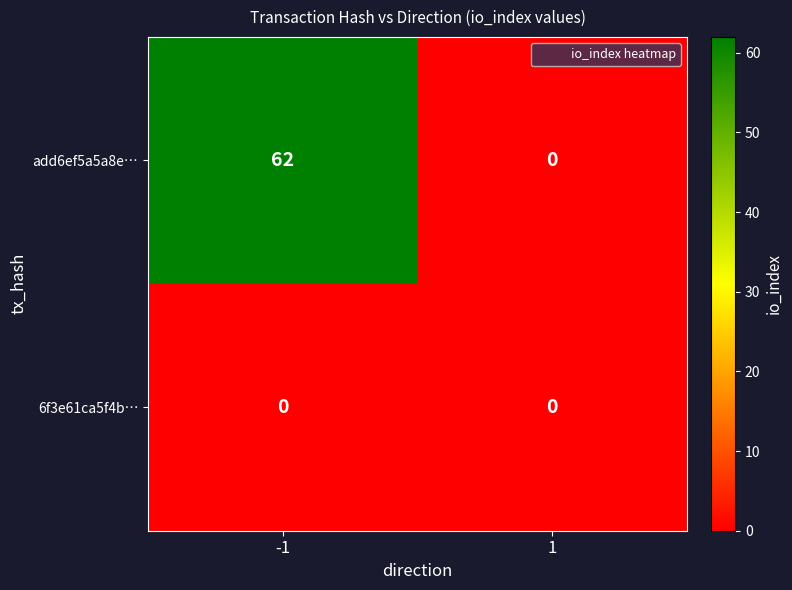

Is the value of add6ef5a5a8e… at -1 greater than the value of 6f3e61ca5f4b… at 1?

Yes